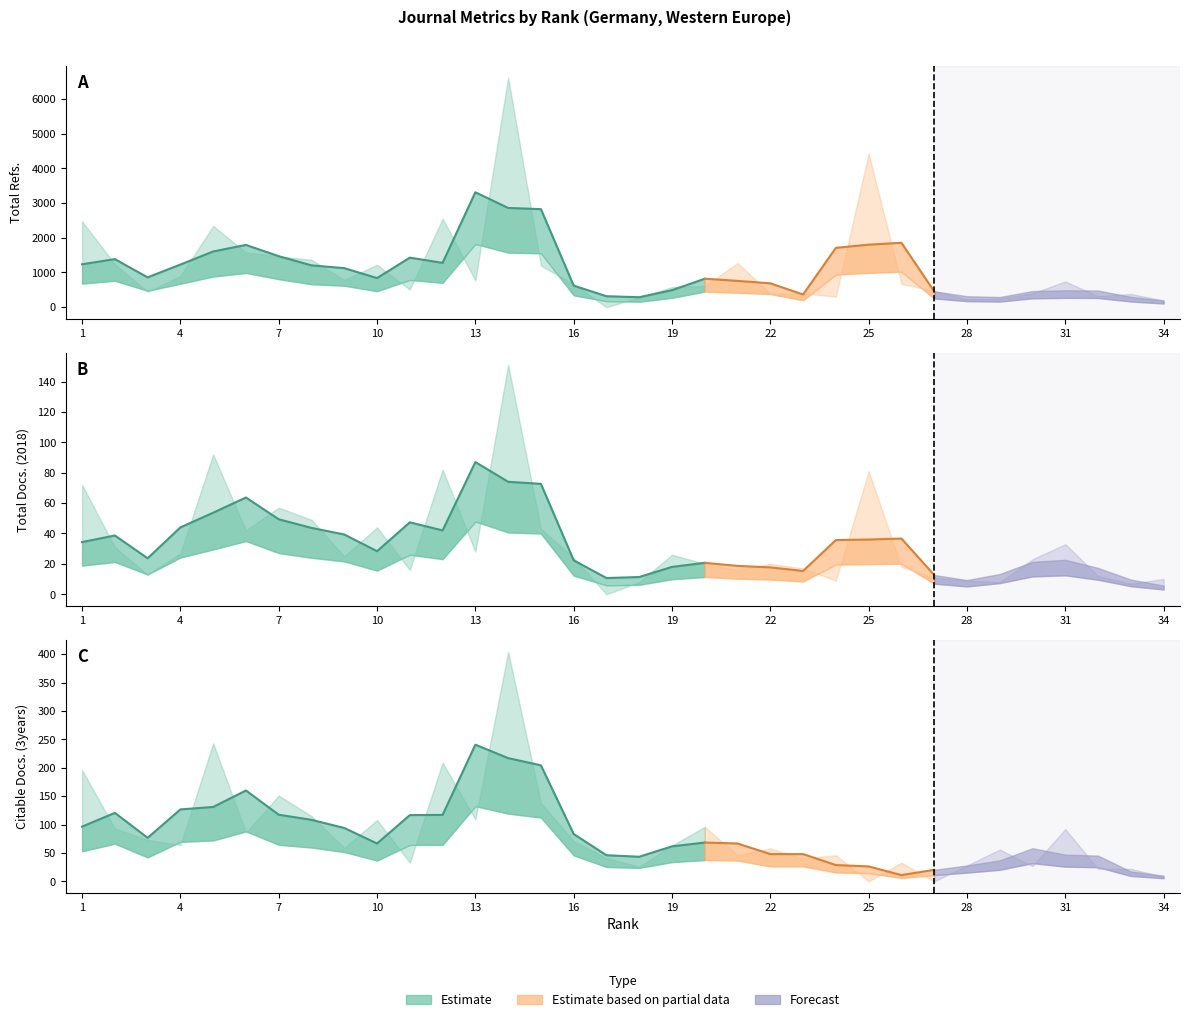

Does the chart have visible grid lines?

No